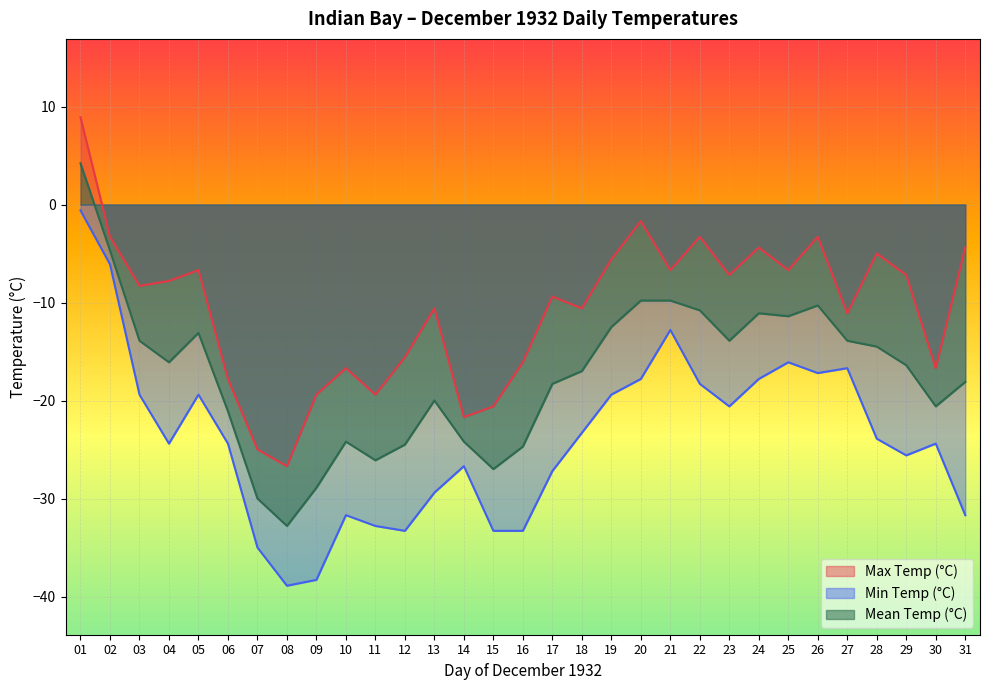

List the series in order of their overall mean, lowest first.

Min Temp (°C), Mean Temp (°C), Max Temp (°C)